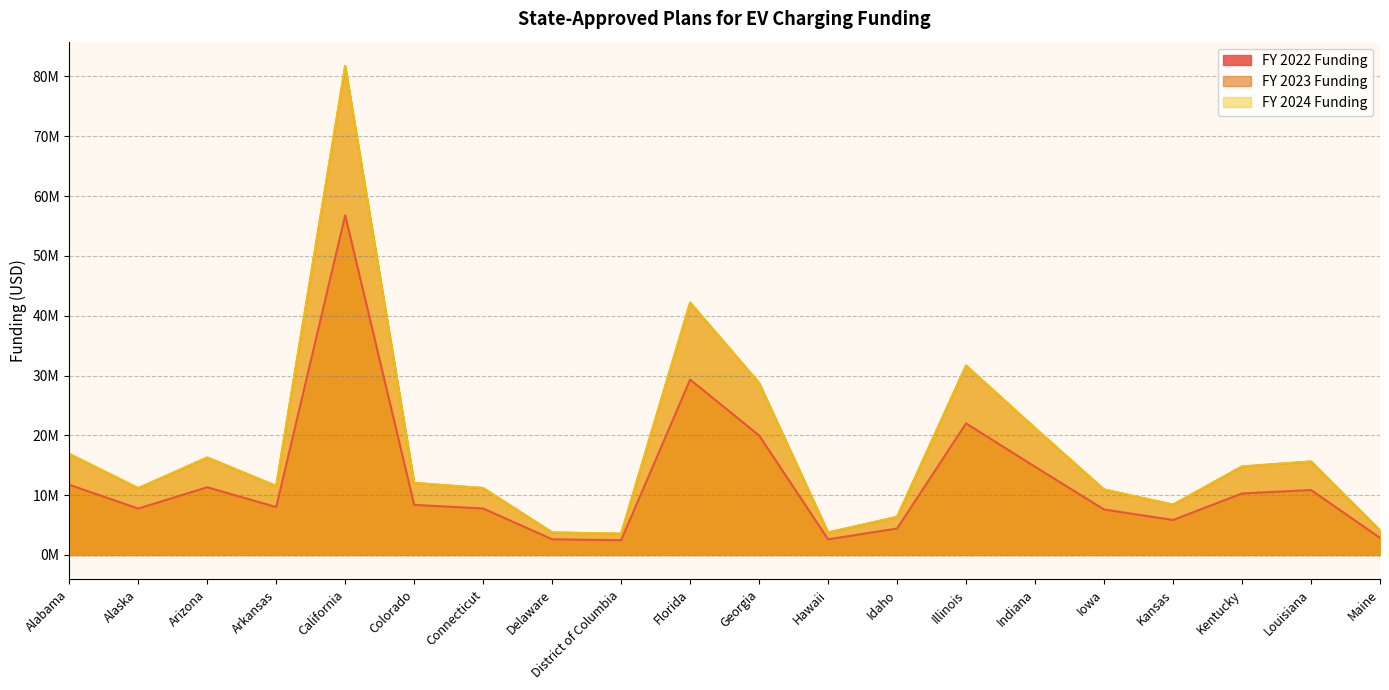

At which label does FY 2023 Funding first exceed 12?

Alabama